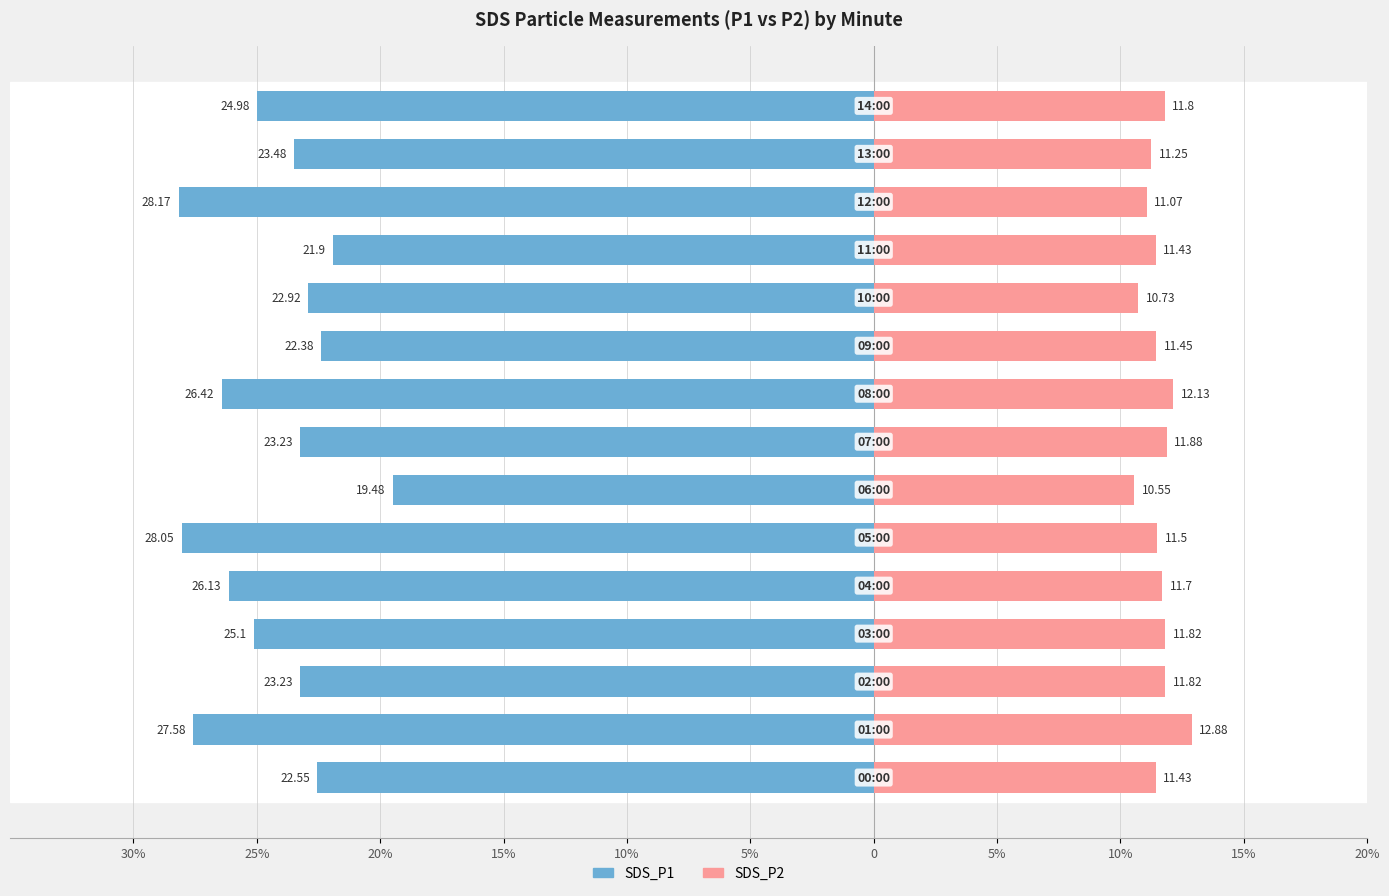

How many categories are shown in the chart?

15